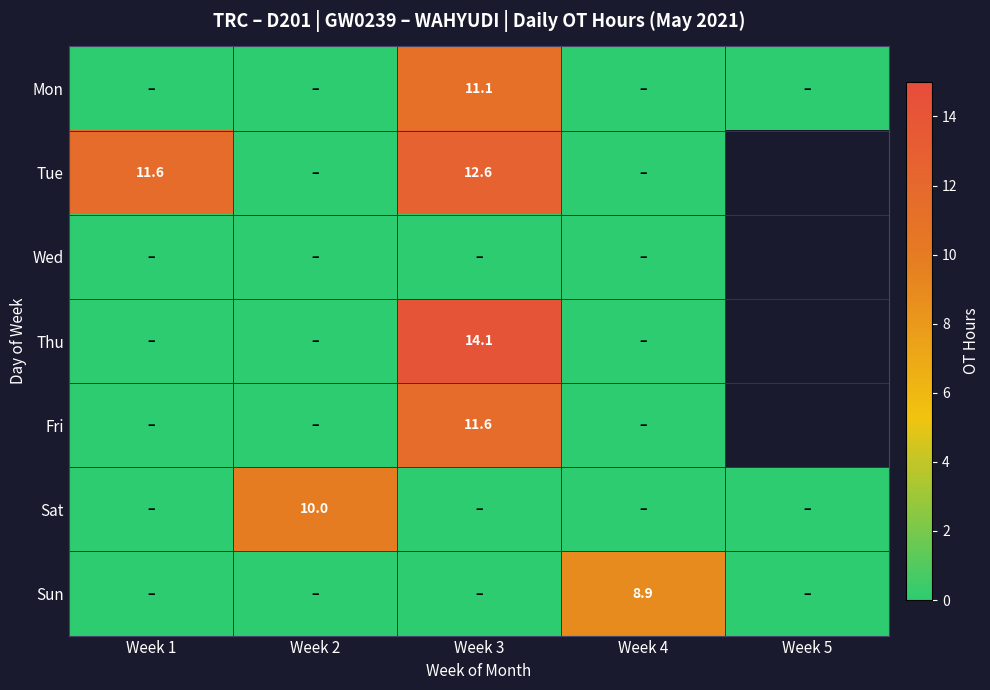

What is the spread (max minus min) of values at Week 2?

10.0